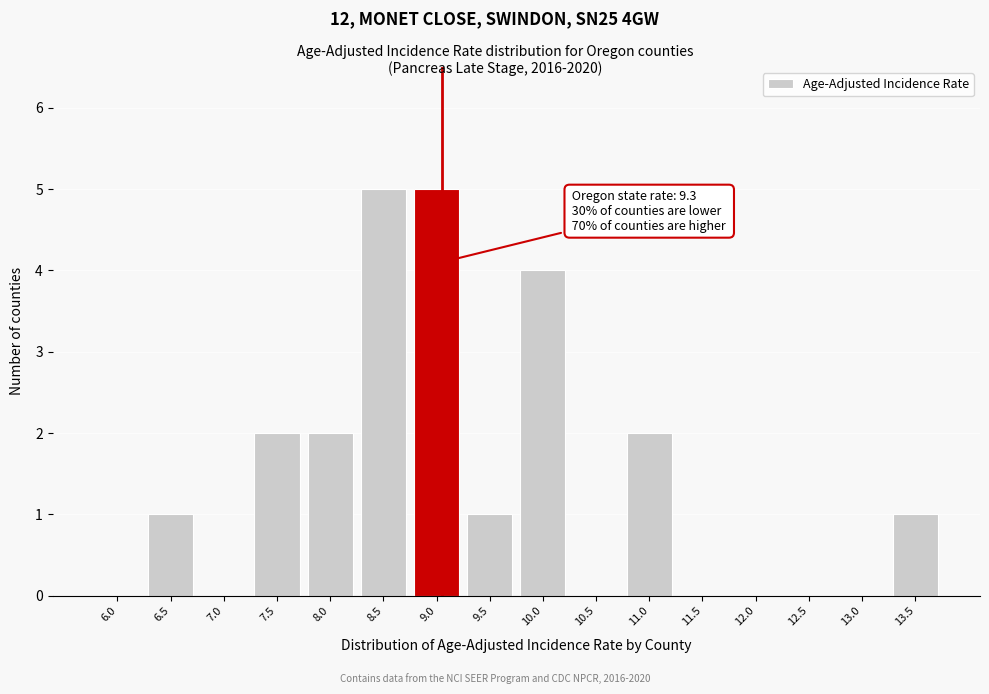

Reading left to right, extract all data points from this chart.

6.0=0	6.5=1	7.0=0	7.5=2	8.0=2	8.5=5	9.0=5	9.5=1	10.0=4	10.5=0	11.0=2	11.5=0	12.0=0	12.5=0	13.0=0	13.5=1